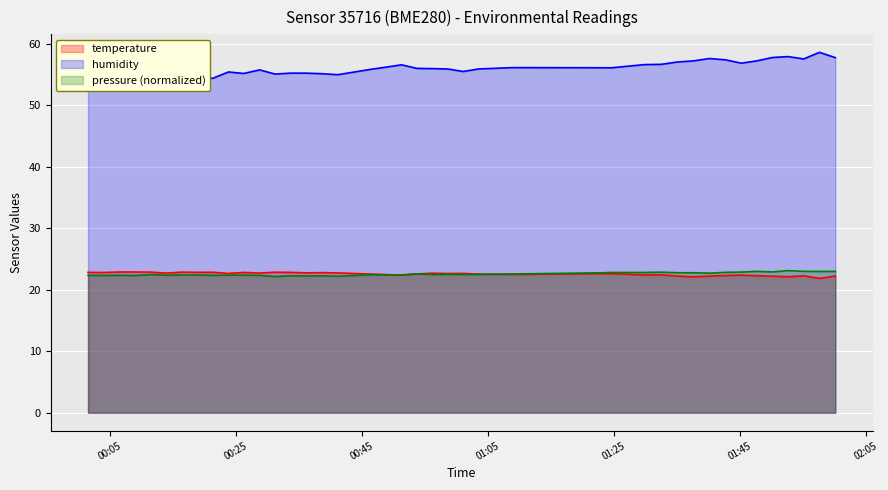

What is the maximum value for temperature?

22.9